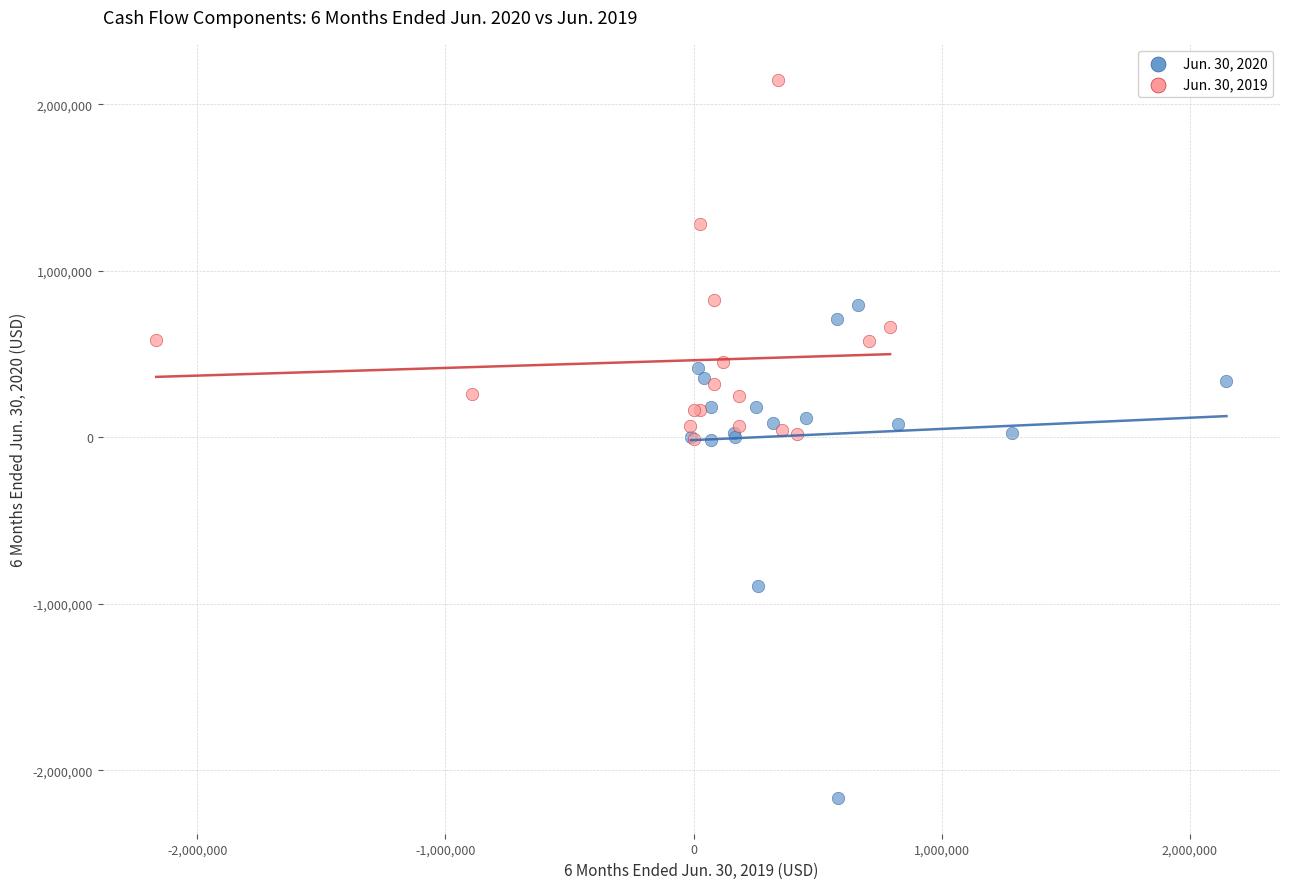

Which series reaches the minimum Y coordinate?

Jun. 30, 2020